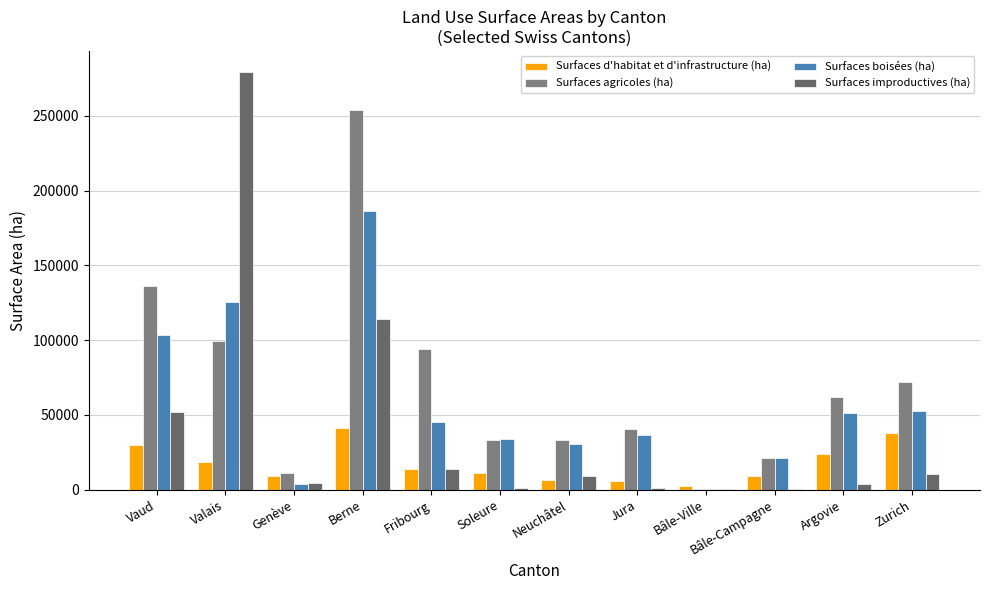

How many groups of bars are there?

12